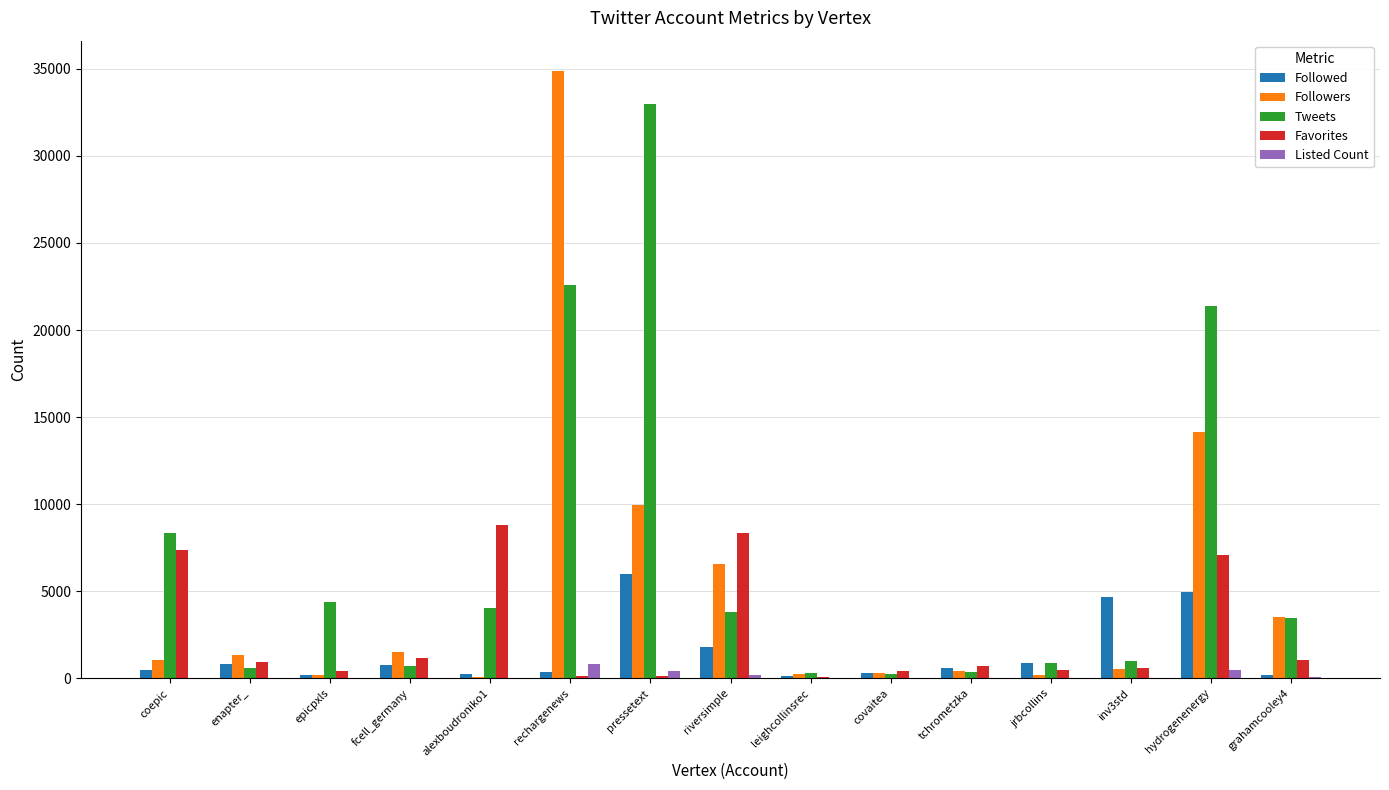

True or false: Favorites has a value of 1196 at fcell_germany.

True